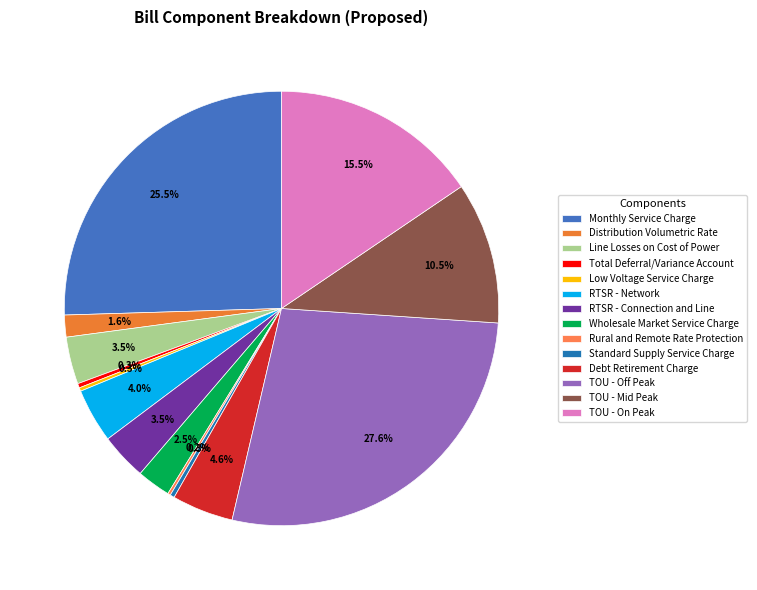

How many segments does this pie chart have?

14